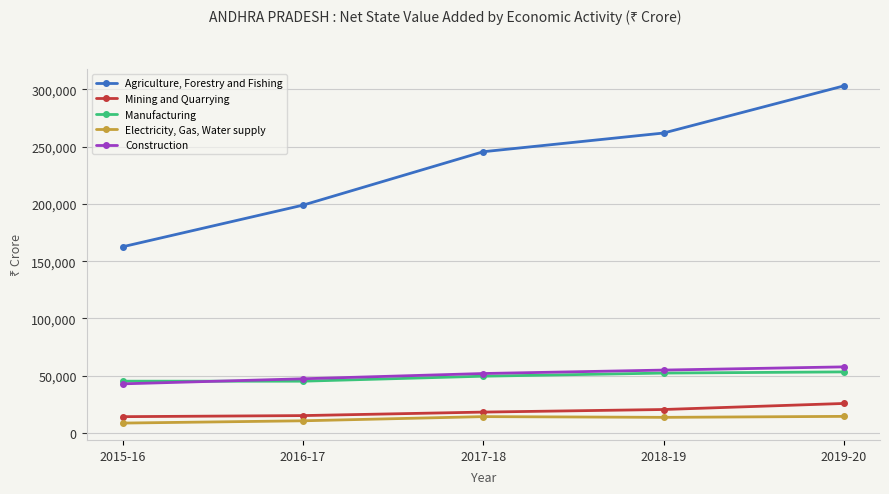

At which label is Agriculture, Forestry and Fishing closest to 232803?

2017-18